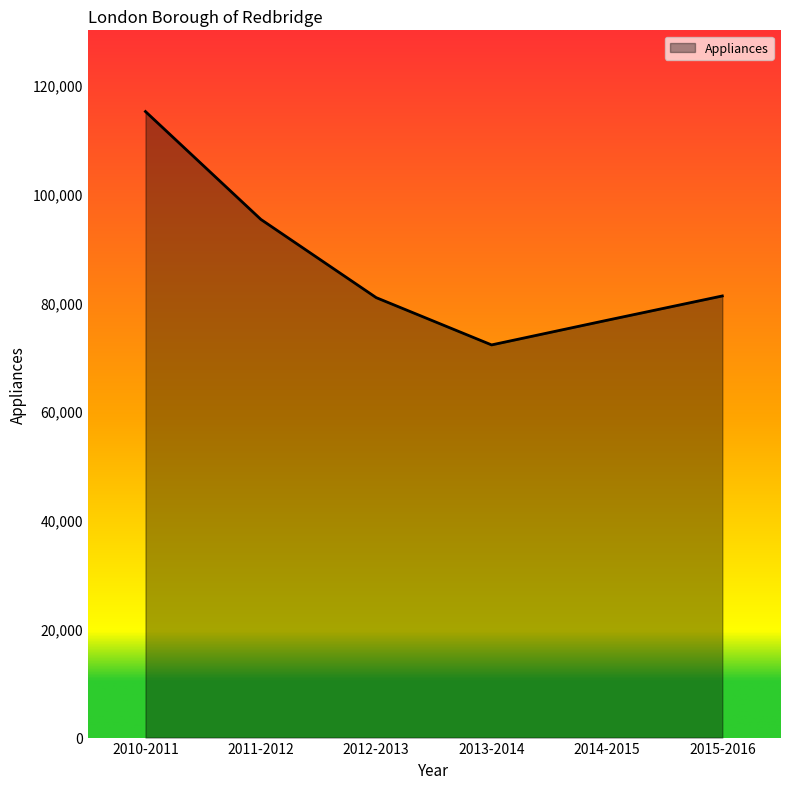

What is the maximum value shown in the chart?

115074